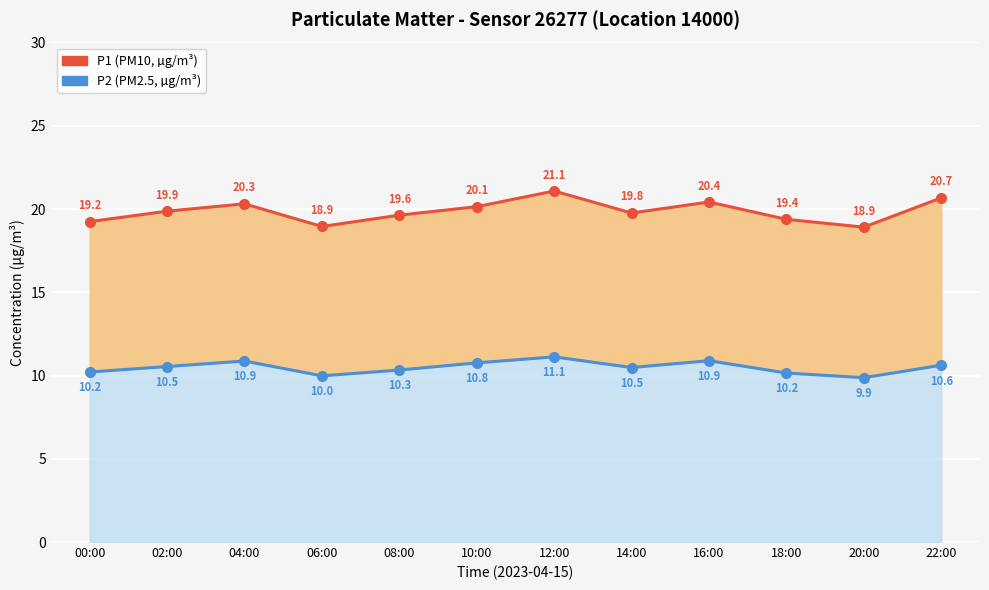

What is the label of the 2nd point from the left?

02:00